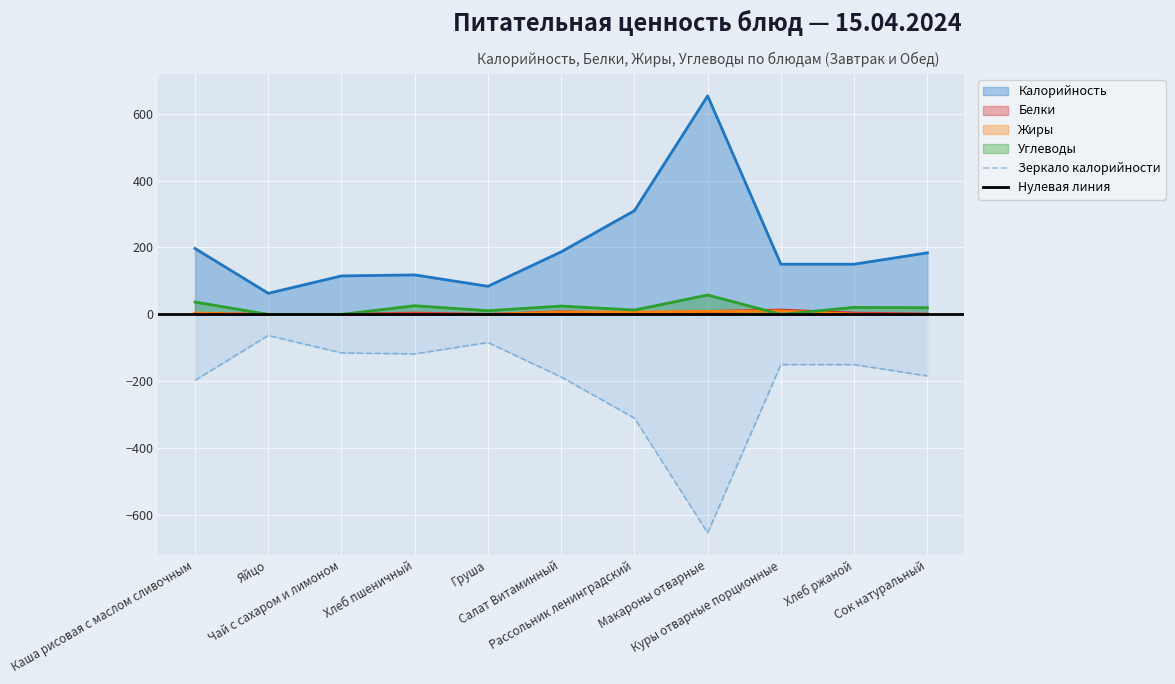

What value does the Калорийность series have at Груша, to the nearest 100?

100